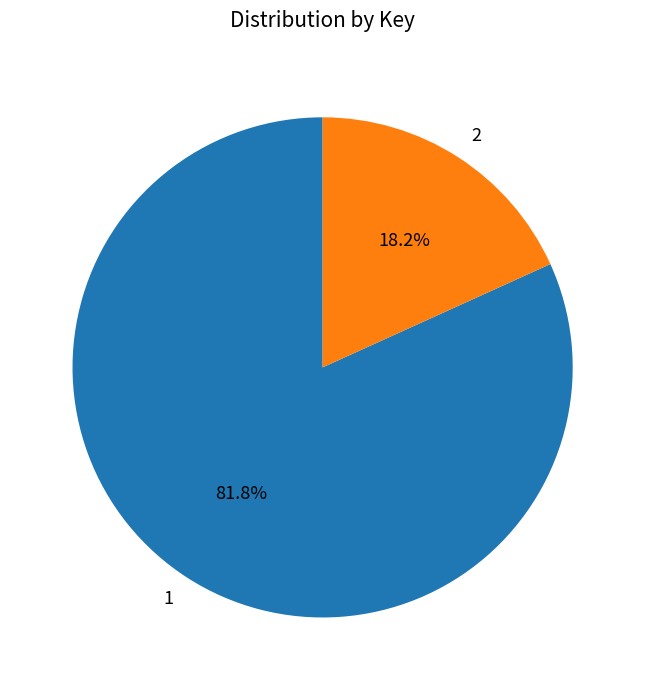

Does 2 represent more than half of the total?

No